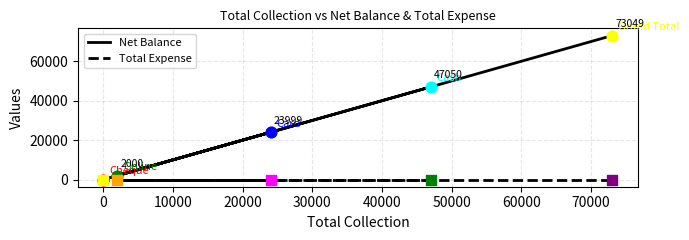

Is the value of Net Balance at 20000 greater than the value of Total Expense at −10000?

Yes